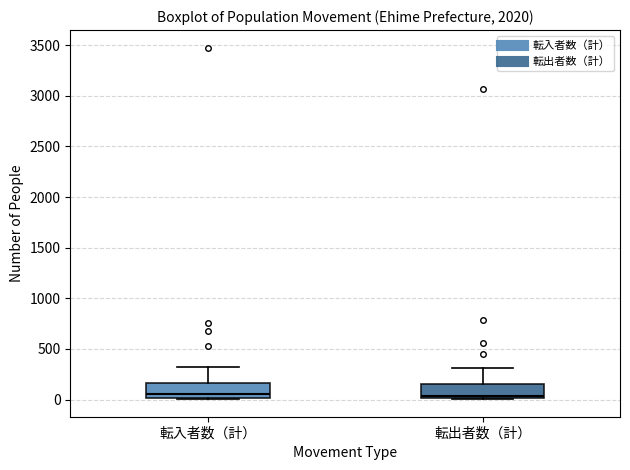

Reading left to right, transcribe this box plot: for each box, give where its median line is, the range the box spans, and where its two whiskers end, as read against the y-axis. The values are not printed on the chart, so give them approximately, as read against the axis.

転入者数（計）: median 50, box 0 to 150, whiskers 0 to 300
転出者数（計）: median 50, box 0 to 150, whiskers 0 to 300